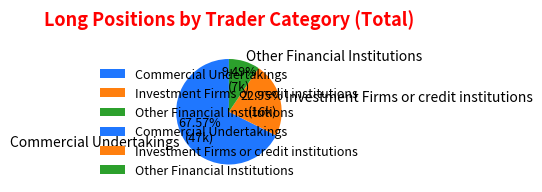

Is it true that Other Financial Institutions is 17% of the pie?

False